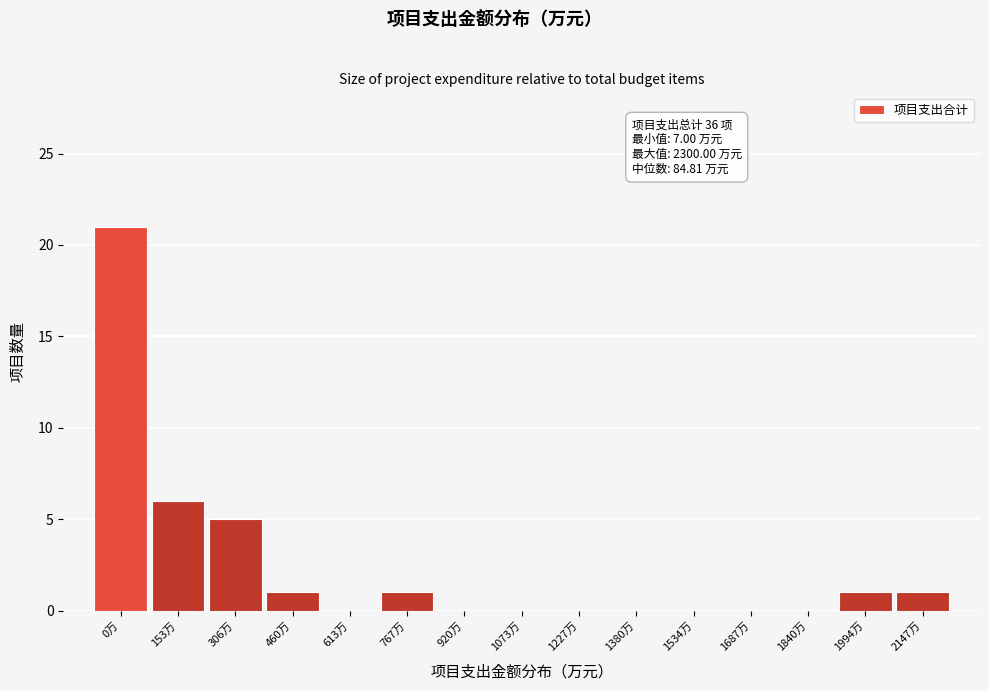

Reading right to left, extract all data points from this chart.

2147万=1	1994万=1	1840万=0	1687万=0	1534万=0	1380万=0	1227万=0	1073万=0	920万=0	767万=1	613万=0	460万=1	306万=5	153万=6	0万=21